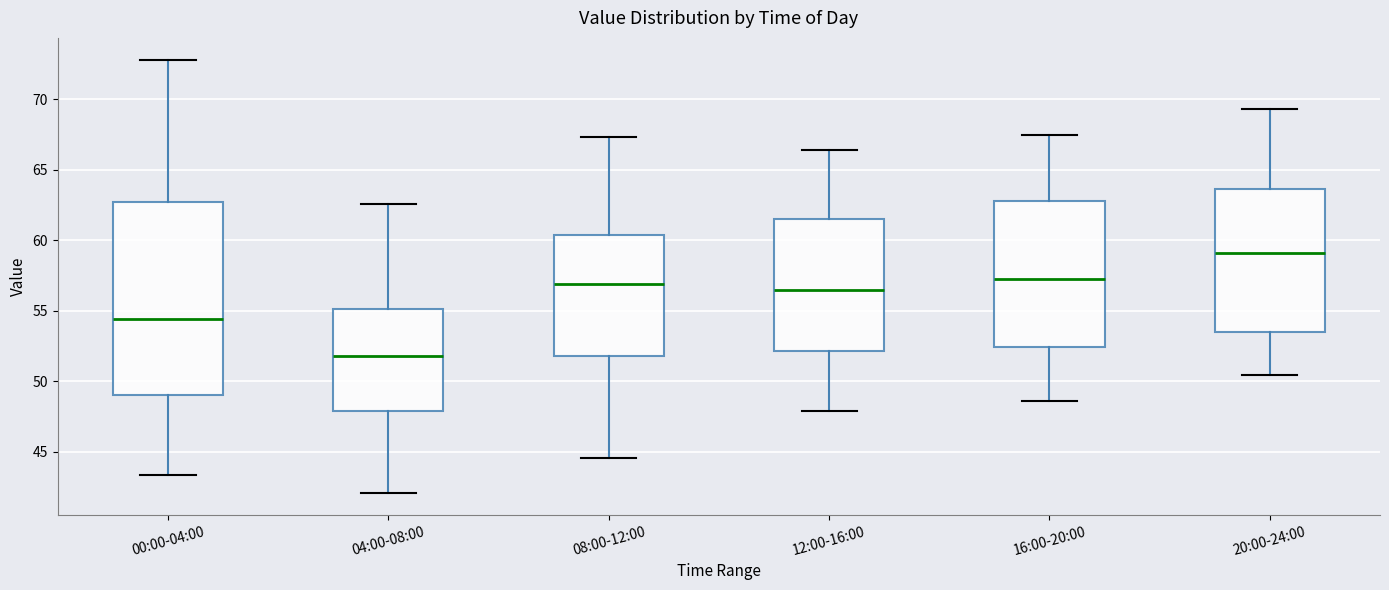

Where does the lower whisker of the box for 08:00-12:00 end on the y-axis? The values are not printed on the chart, so give them approximately, as read against the axis.

44.5